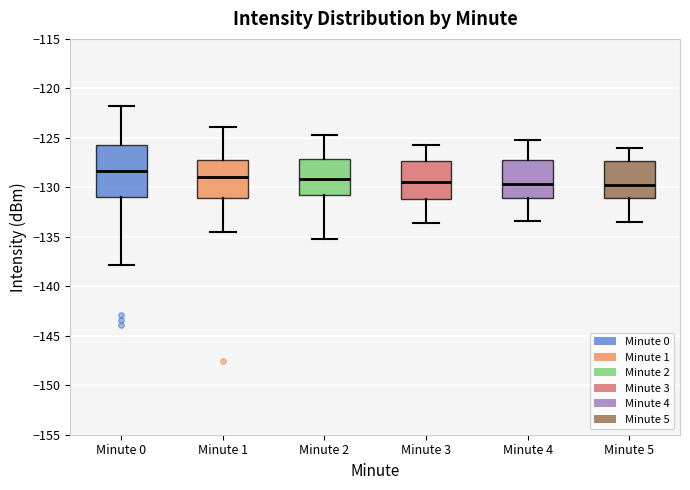

Where is the upper edge of the box for Minute 5 on the y-axis? The values are not printed on the chart, so give them approximately, as read against the axis.

-127.5